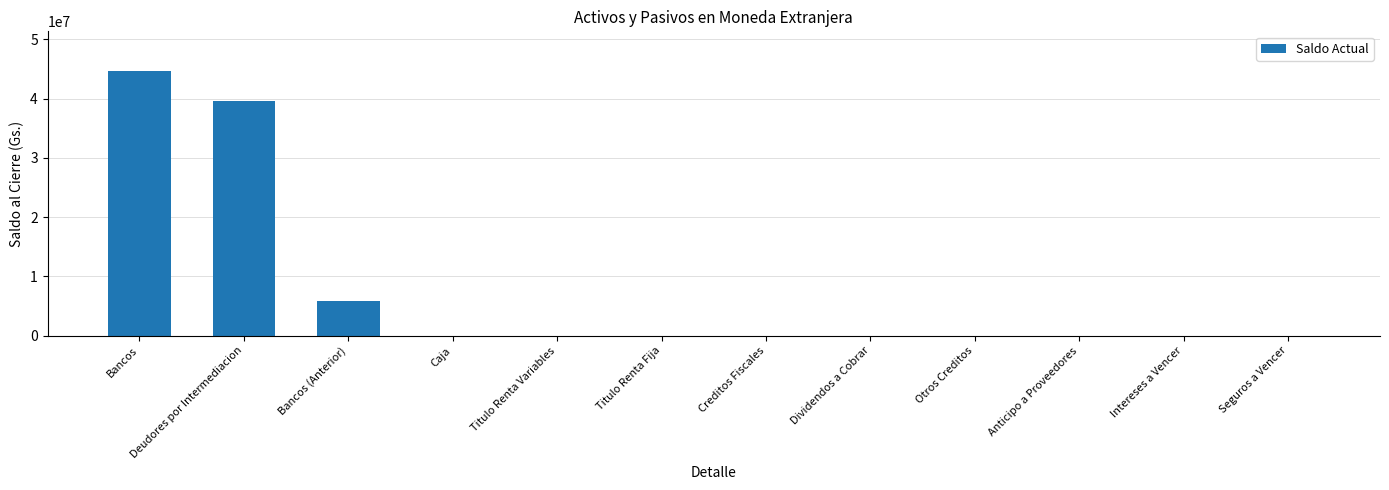

Reading right to left, what are all the values shown in this chart?

0	0	0	0	0	0	0	0	0	5877496	39556726	44638576